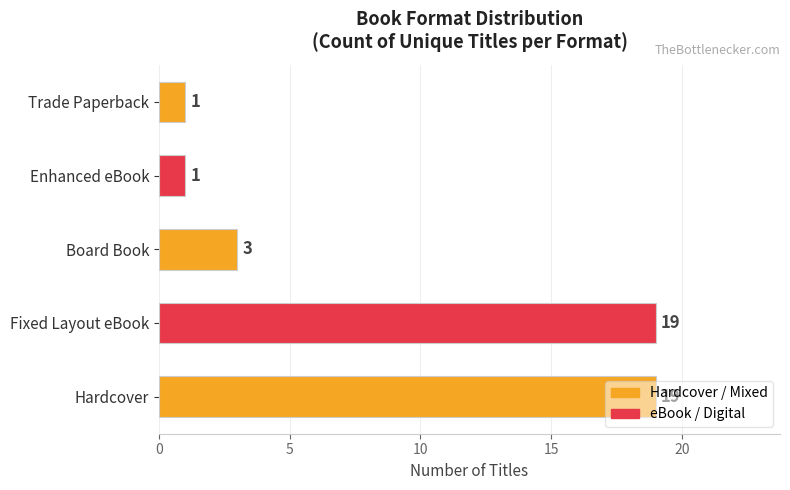

The value at Hardcover is 6. True or false?

False